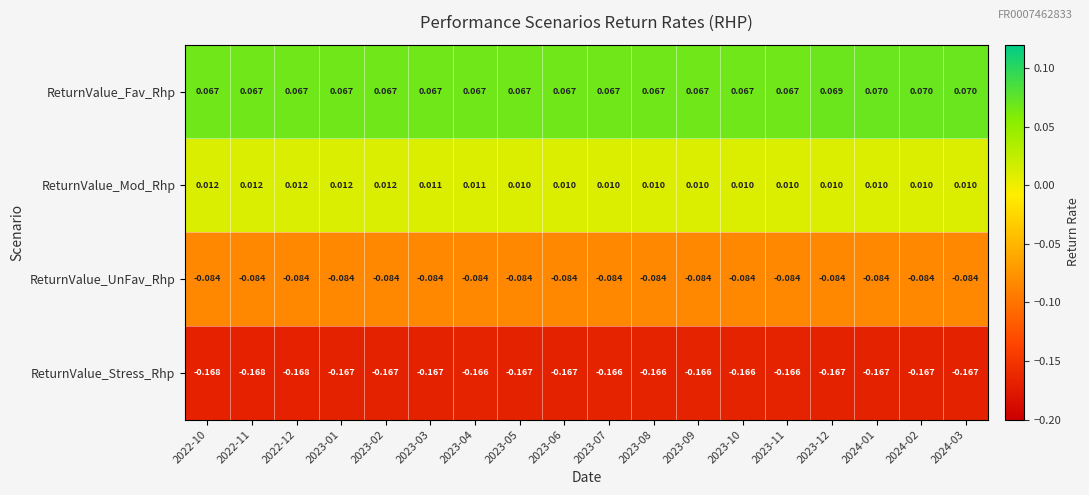

Which series has the widest spread of values?

ReturnValue_Fav_Rhp